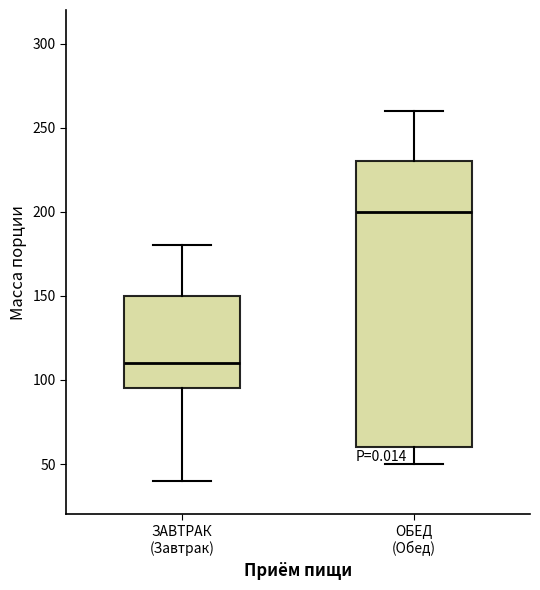

Where is the lower edge of the box for ЗАВТРАК (Завтрак) on the y-axis? The values are not printed on the chart, so give them approximately, as read against the axis.

95